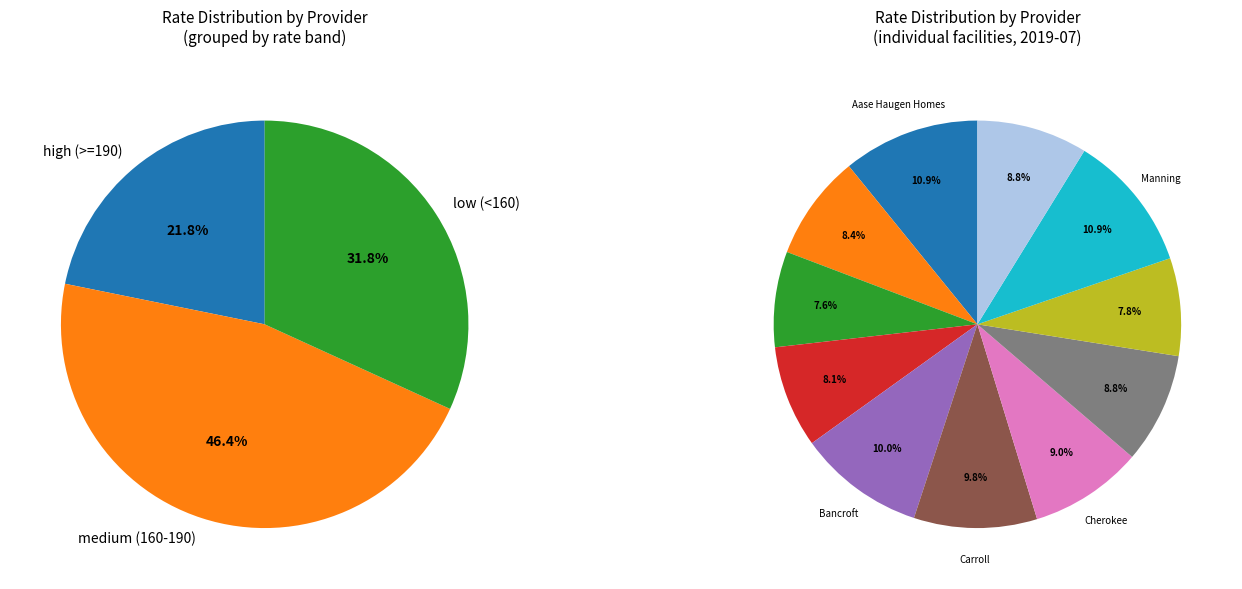

What percentage is the Accura Healthcare of Manning slice, to the nearest percent?

11%